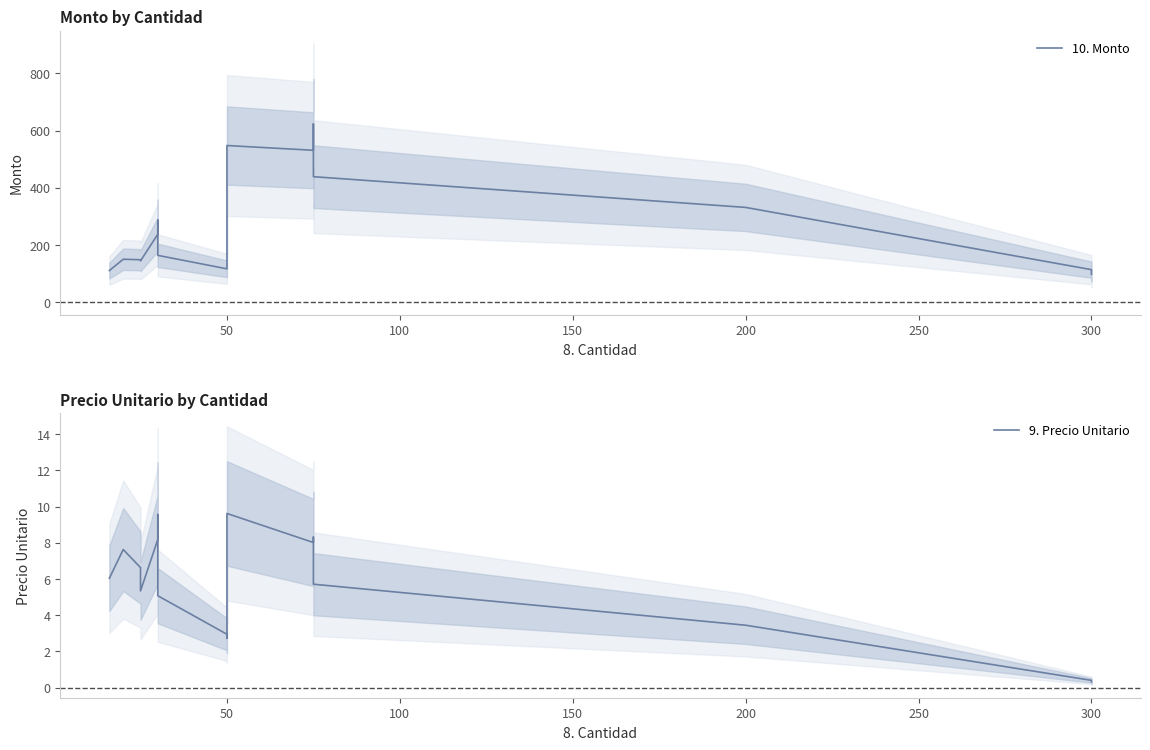

Reading right to left, extract all data points from this chart.

10. Monto: 97.0	113.7	331.4	438.9	623.5	531.2	547.9	413.0	339.8	174.3	136.5	116.6	163.7	268.0	286.8	237.6	144.4	148.4	150.1	110.5
9. Precio Unitario: 0.3	0.4	3.5	5.7	8.3	8.0	9.6	8.3	6.8	3.5	2.7	2.9	5.1	8.9	9.6	8.2	5.3	6.6	7.6	6.0